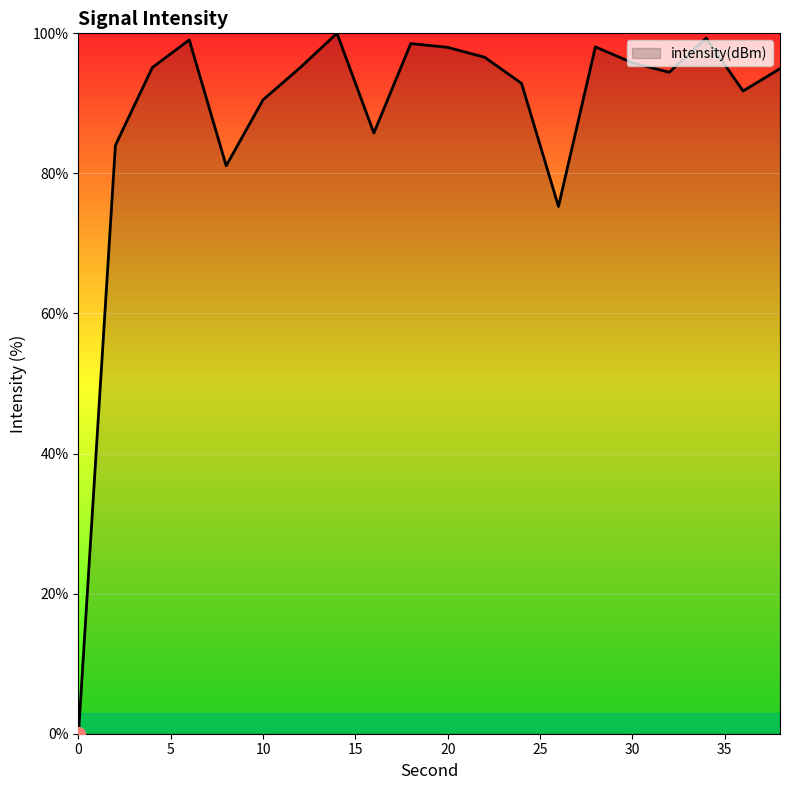

What is the greatest value displayed?

100.0